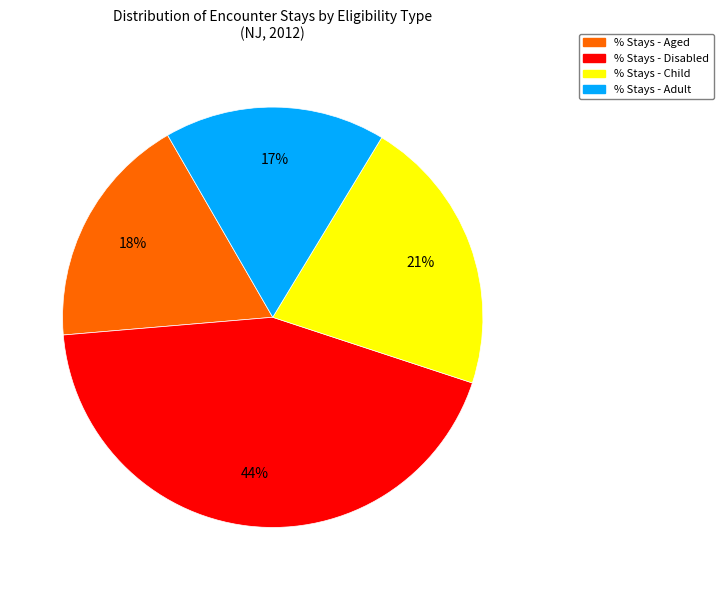

Approximately how many times larger is the value at % Stays - Adult compared to % Stays - Disabled?

0.4